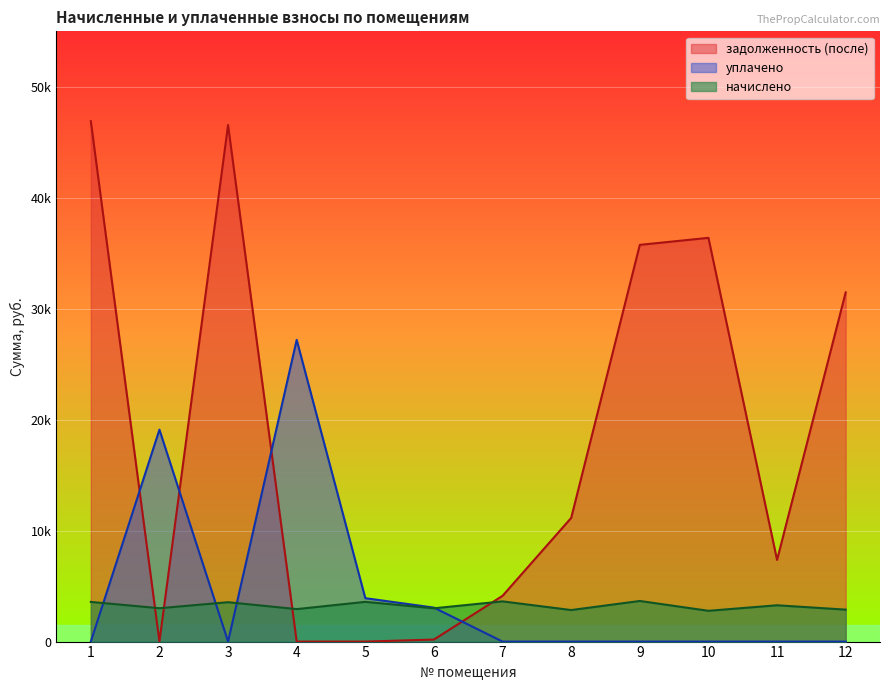

What is the value of the начислено point at the 1st from the left?

3575.8